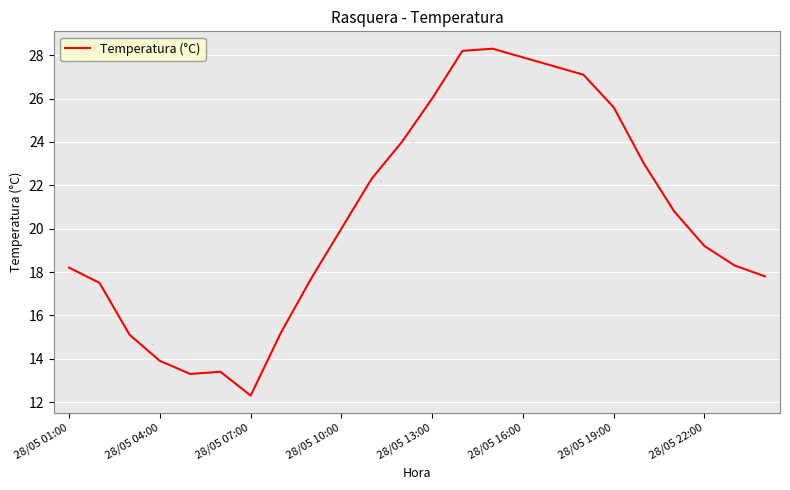

What is the sum of all values?

492.6